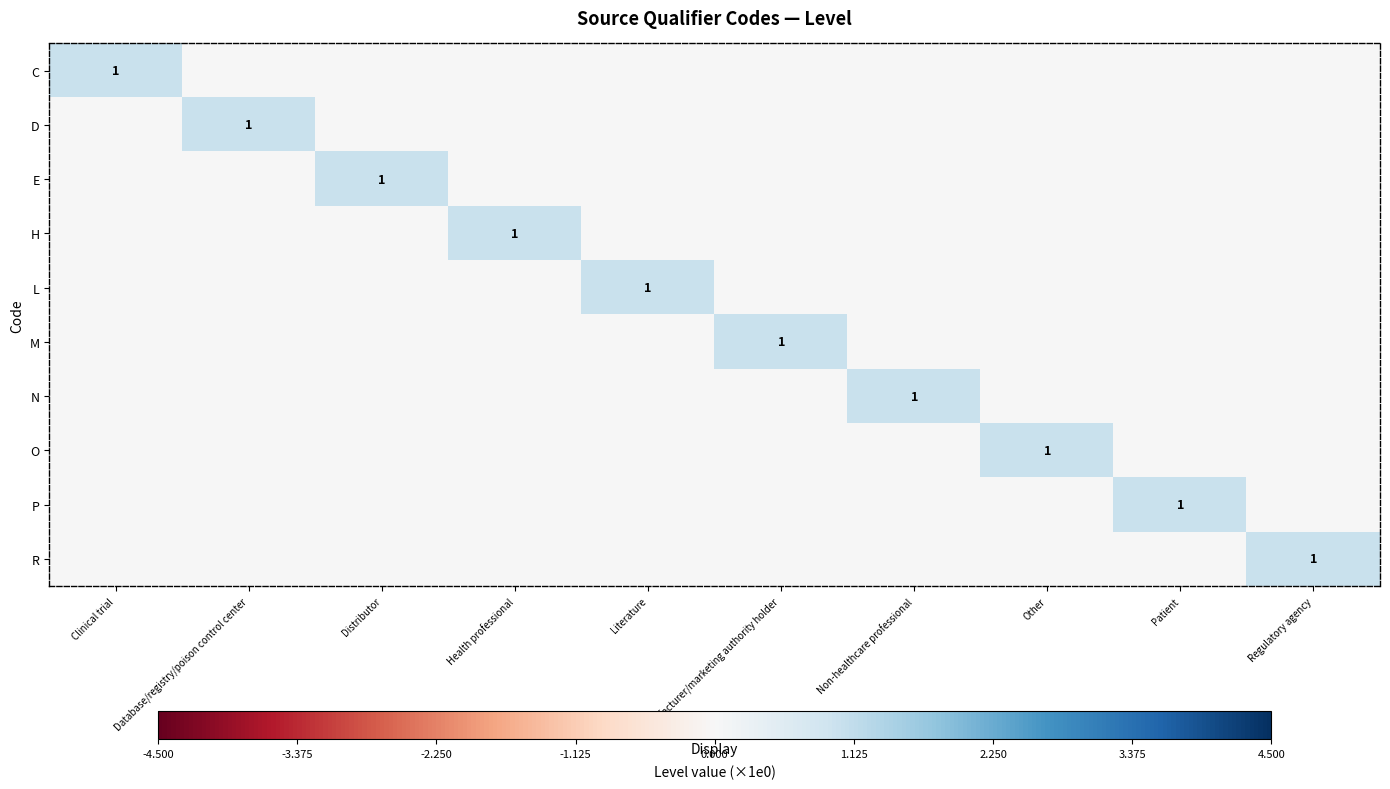

True or false: N has a value of 1 at Non-healthcare professional.

True